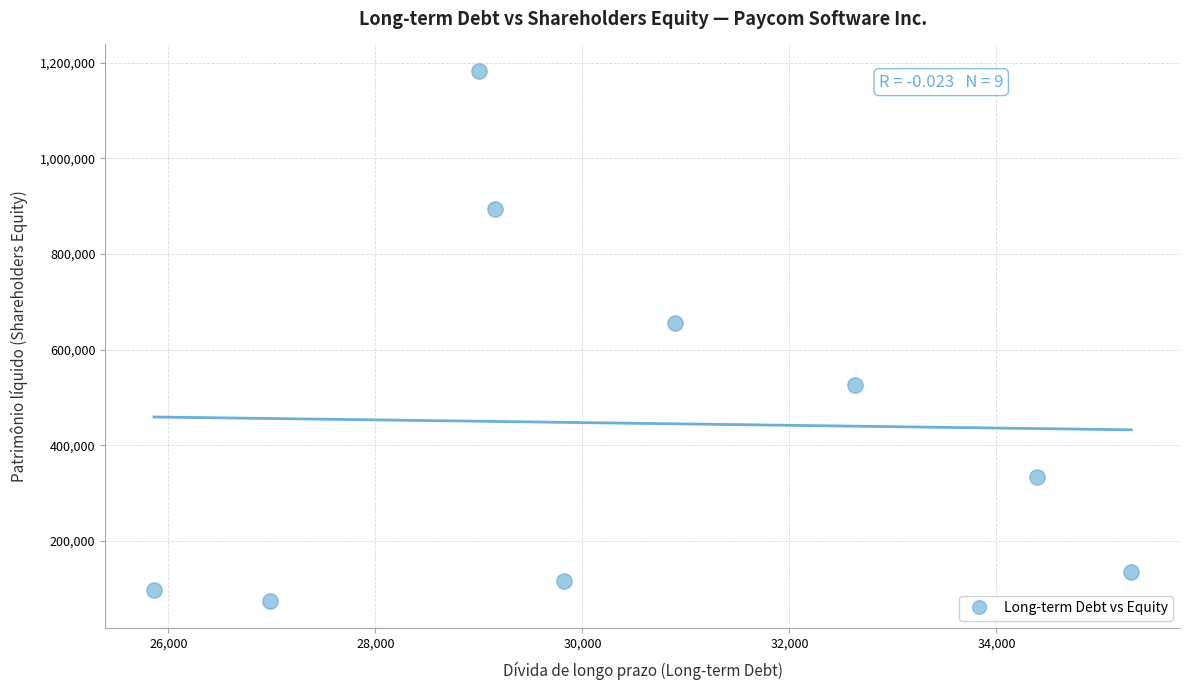

What is the range of Y values (max minus min)?

1108469